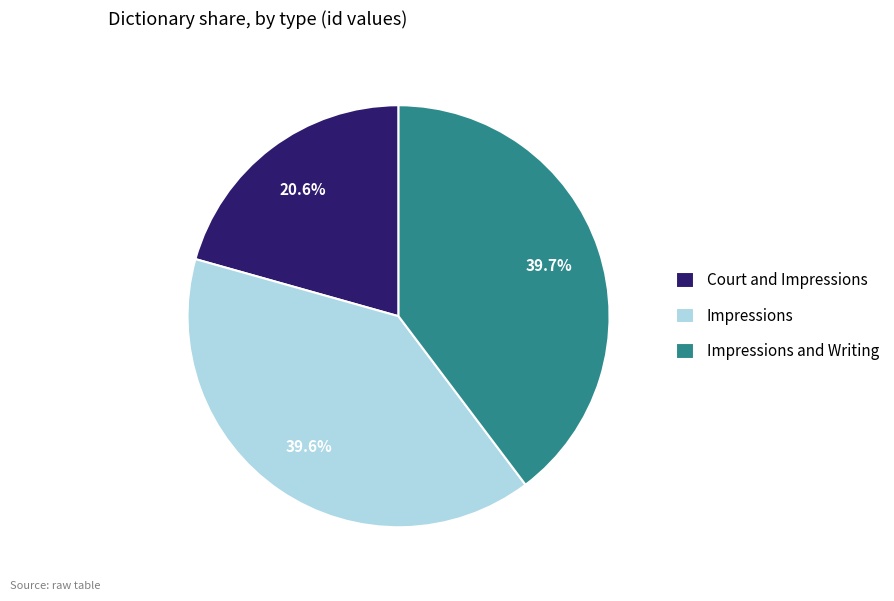

How many segments does this pie chart have?

3